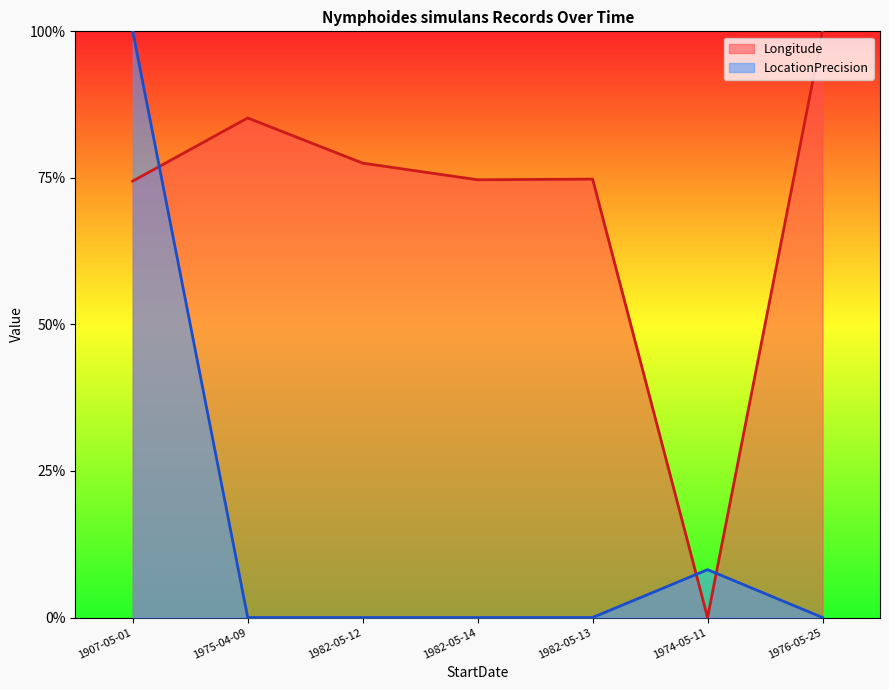

Reading right to left, transcribe all the data shown in this chart.

Longitude: 1976-05-25=1.0	1974-05-11=0.0	1982-05-13=0.7	1982-05-14=0.7	1982-05-12=0.8	1975-04-09=0.9	1907-05-01=0.7
LocationPrecision: 1976-05-25=0.0	1974-05-11=0.1	1982-05-13=0.0	1982-05-14=0.0	1982-05-12=0.0	1975-04-09=0.0	1907-05-01=1.0